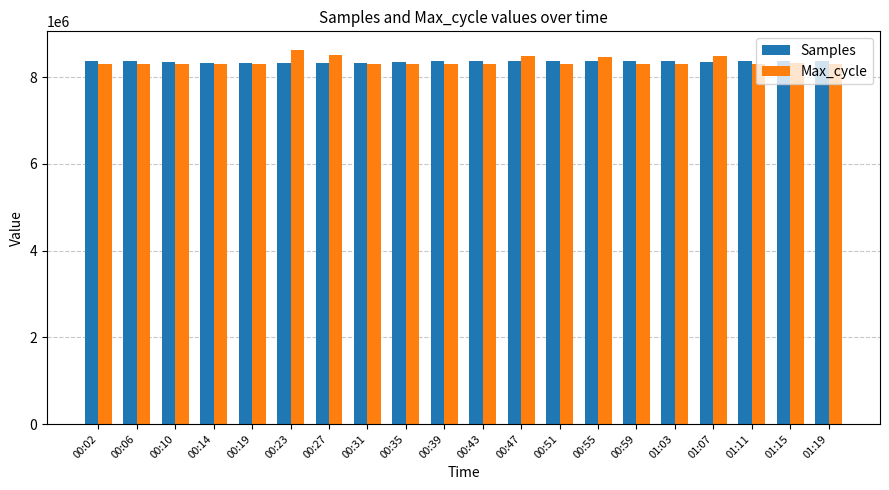

What is the greatest value displayed?

8622491.9